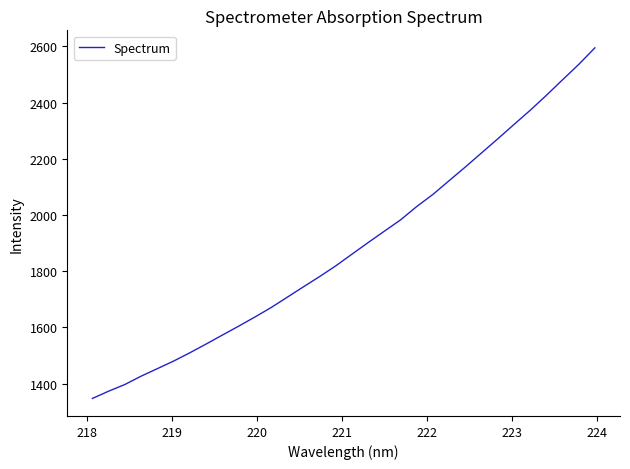

What is the maximum value shown in the chart?

2594.6